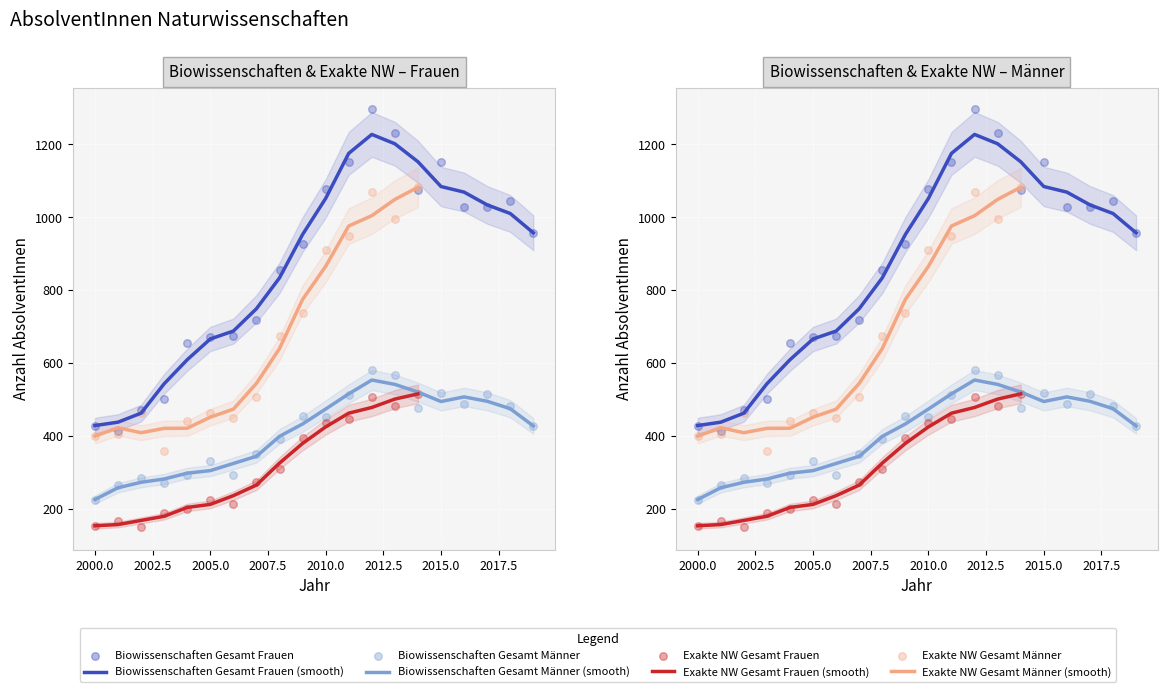

At which category is the sum across all series the highest?

2012